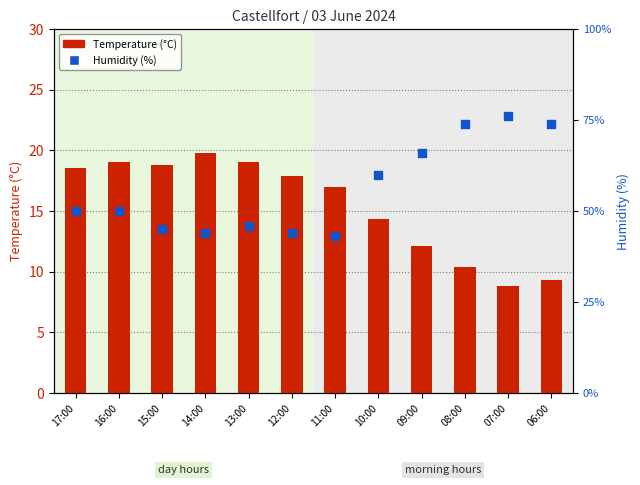

At how many categories does at least one series exceed 19?

12